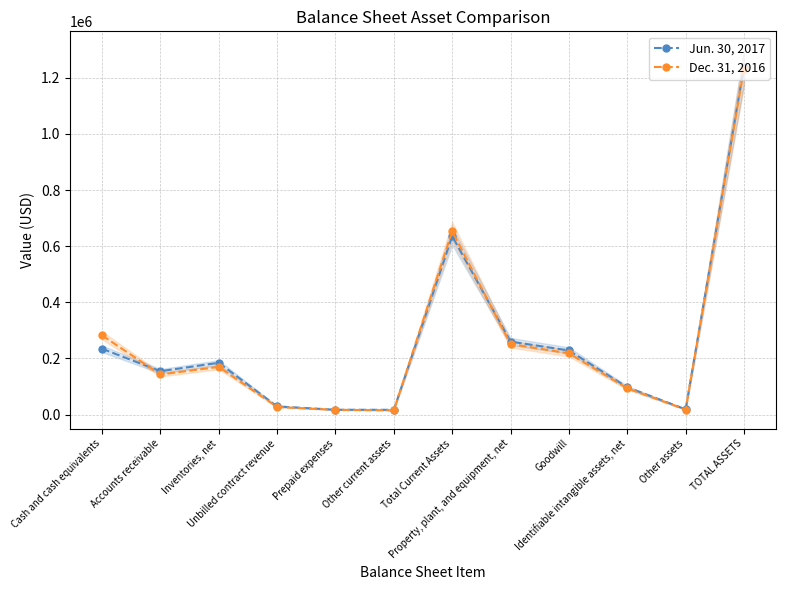

What are all the series names shown in the legend?

Jun. 30, 2017, Dec. 31, 2016